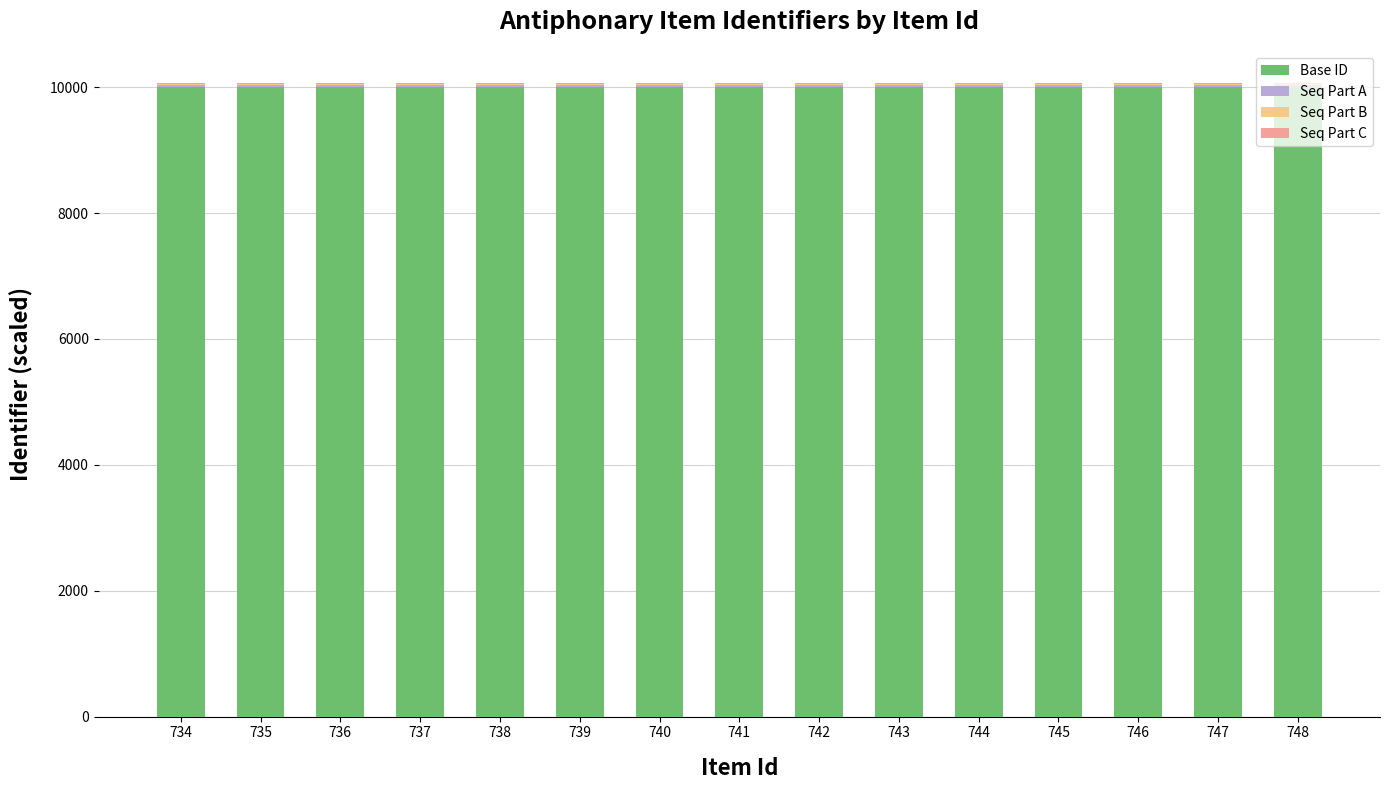

What is the maximum value for Base ID?

10010.0